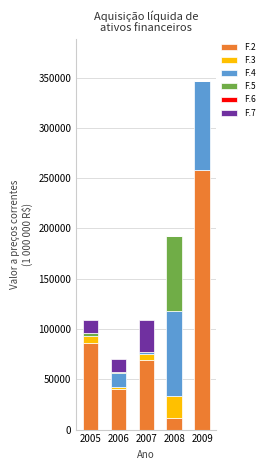

What is the highest value of the F.2 series?

258589.3